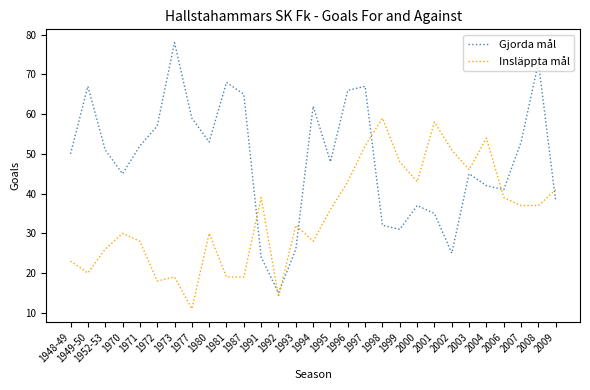

Where do Insläppta mål and Gjorda mål first cross each other?

1987 and 1991